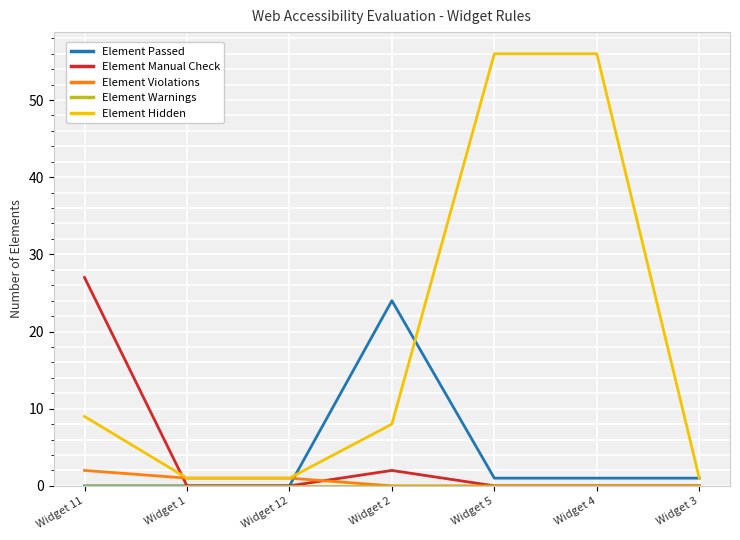

How many lines are shown in the chart?

5